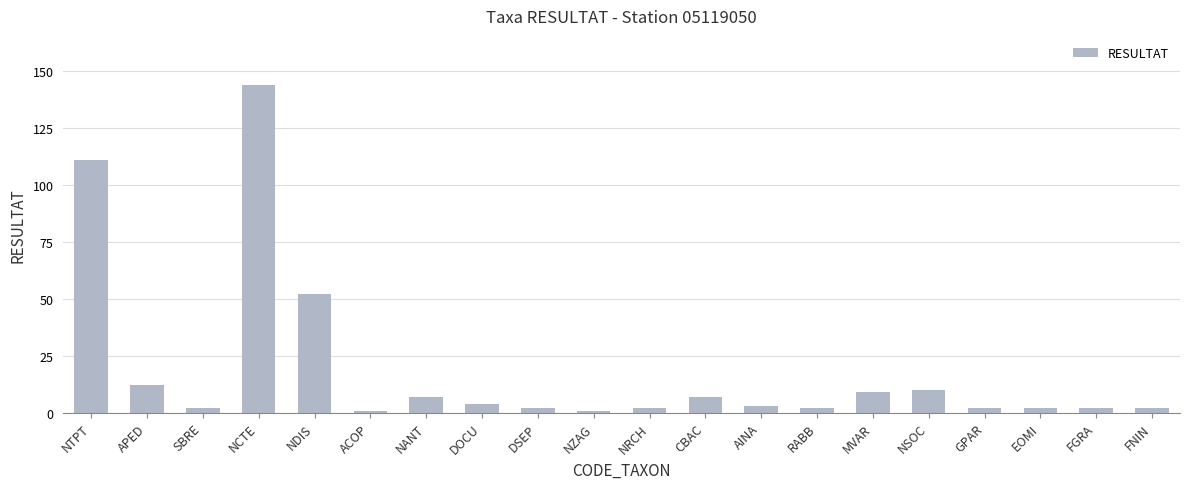

Count the number of data series in this chart.

1